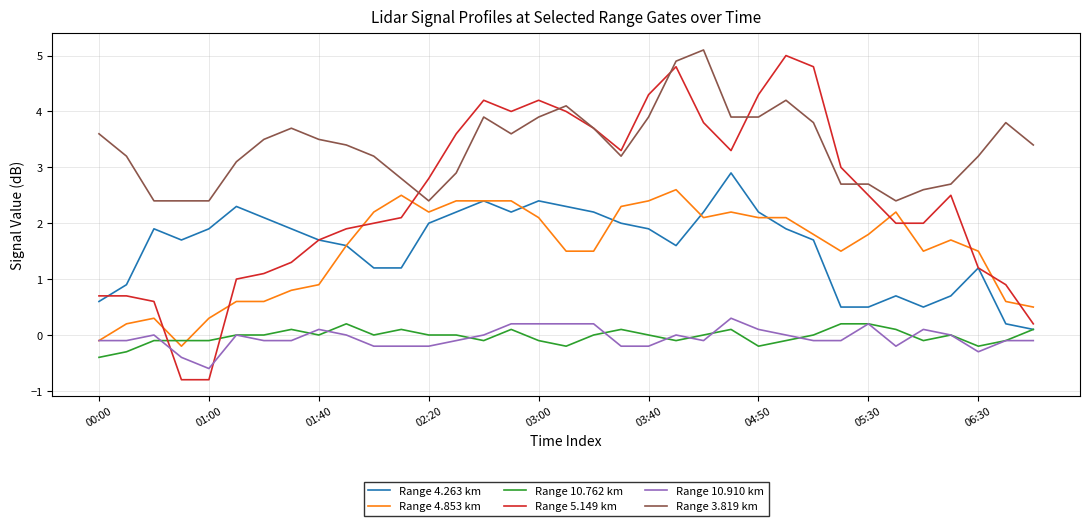

Which series ends up on top after the final intersection of Range 10.910 km and Range 5.149 km?

Range 5.149 km